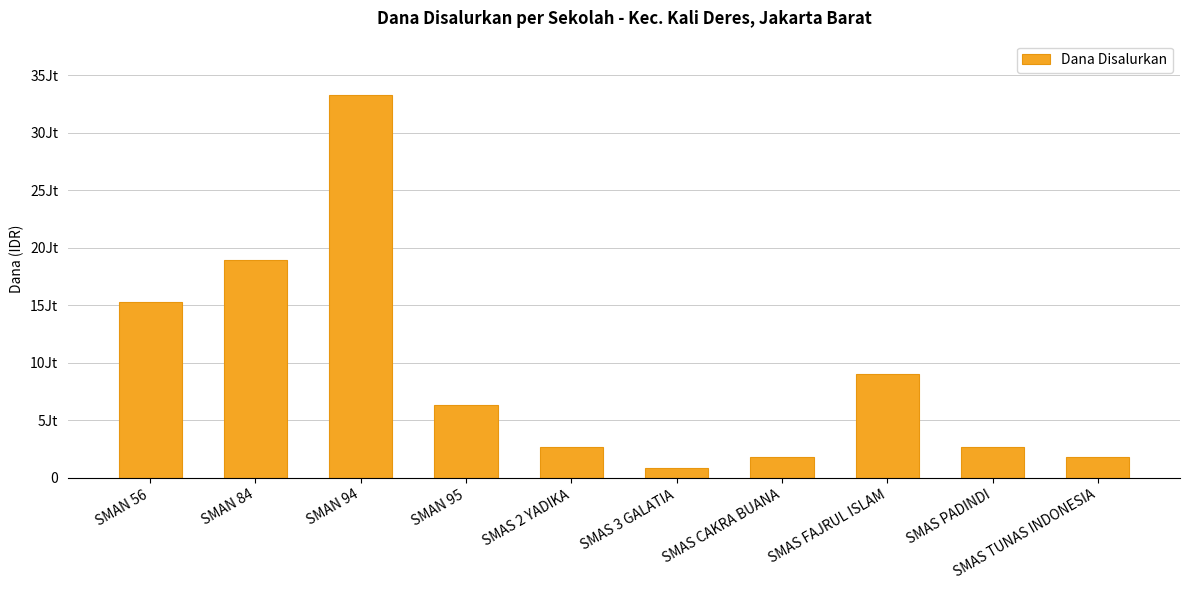

What is the label of the 6th bar from the right?

SMAS 2 YADIKA